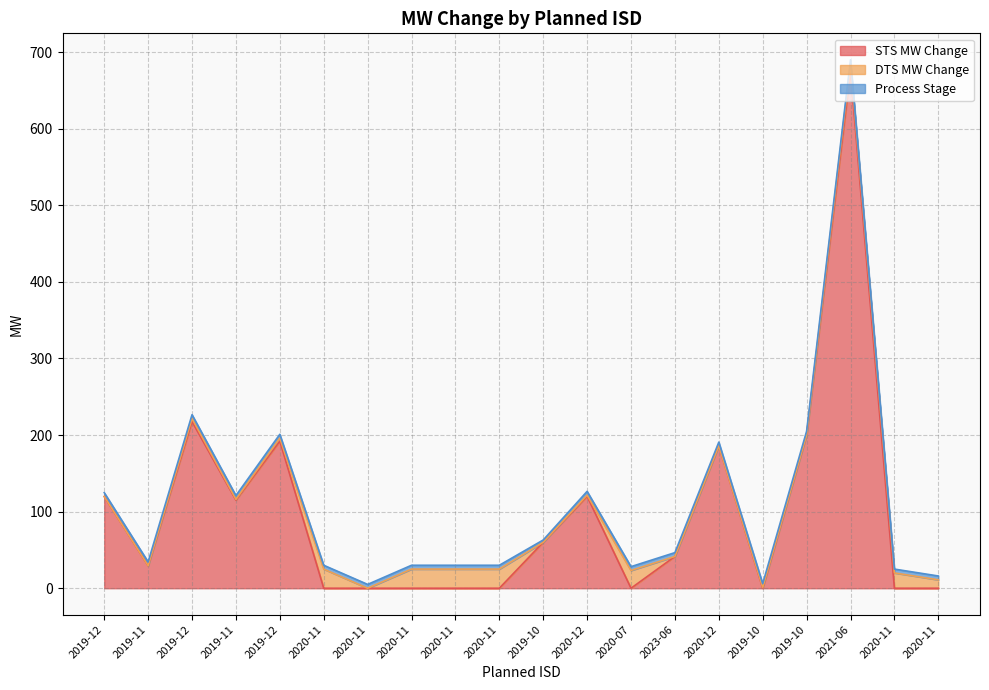

How many intersections are there between DTS MW Change and STS MW Change?

7